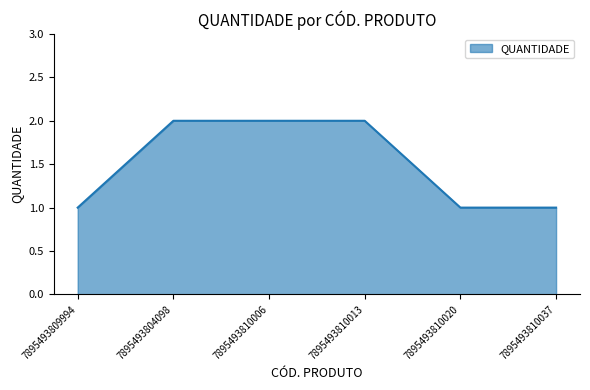

How many lines are shown in the chart?

1